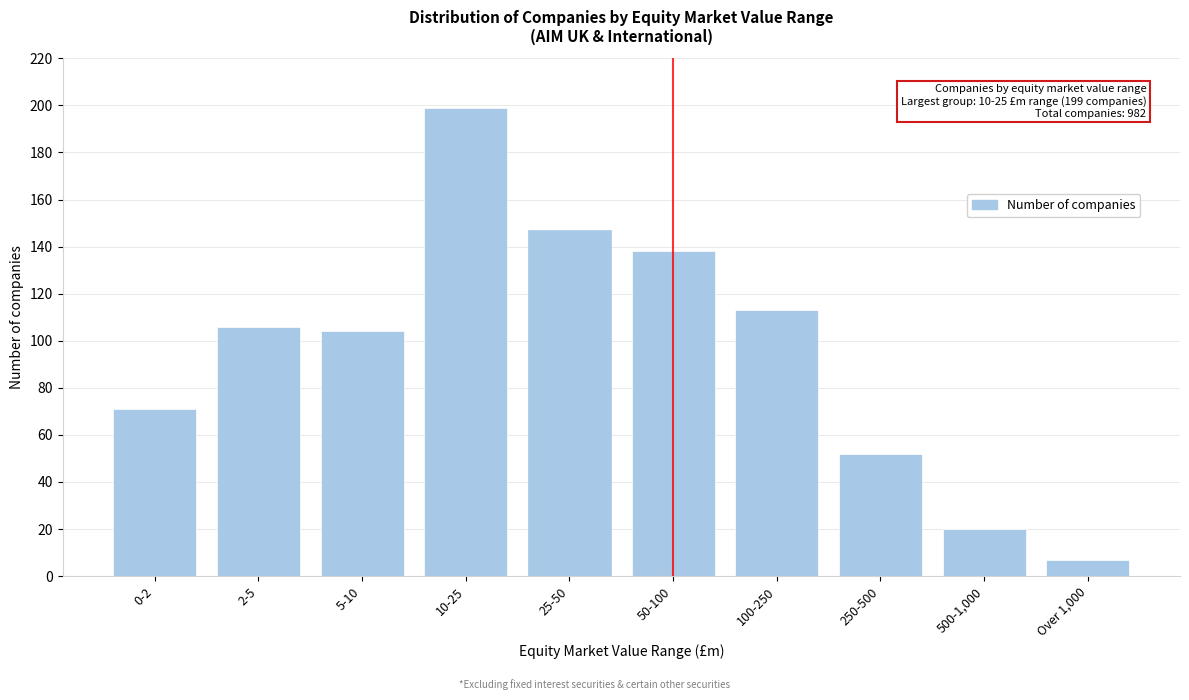

Reading left to right, transcribe all the data shown in this chart.

0-2=71	2-5=106	5-10=104	10-25=199	25-50=147	50-100=138	100-250=113	250-500=52	500-1,000=20	Over 1,000=7